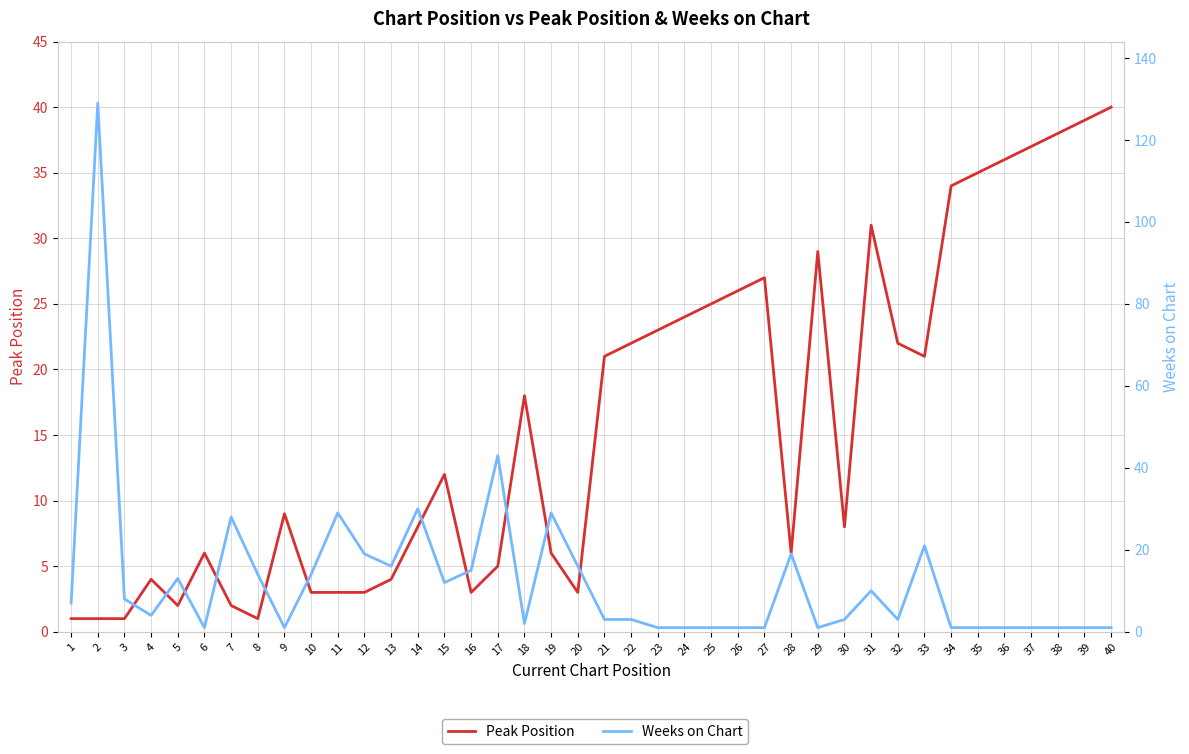

What are all the series names shown in the legend?

Peak Position, Weeks on Chart